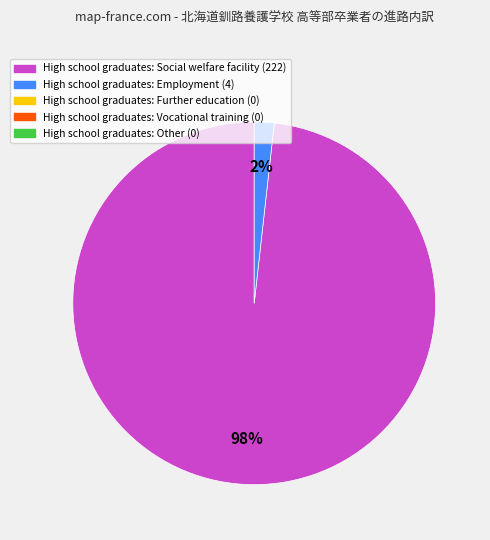

To the nearest percent, what is the difference between the largest and smallest slice percentages?

96%